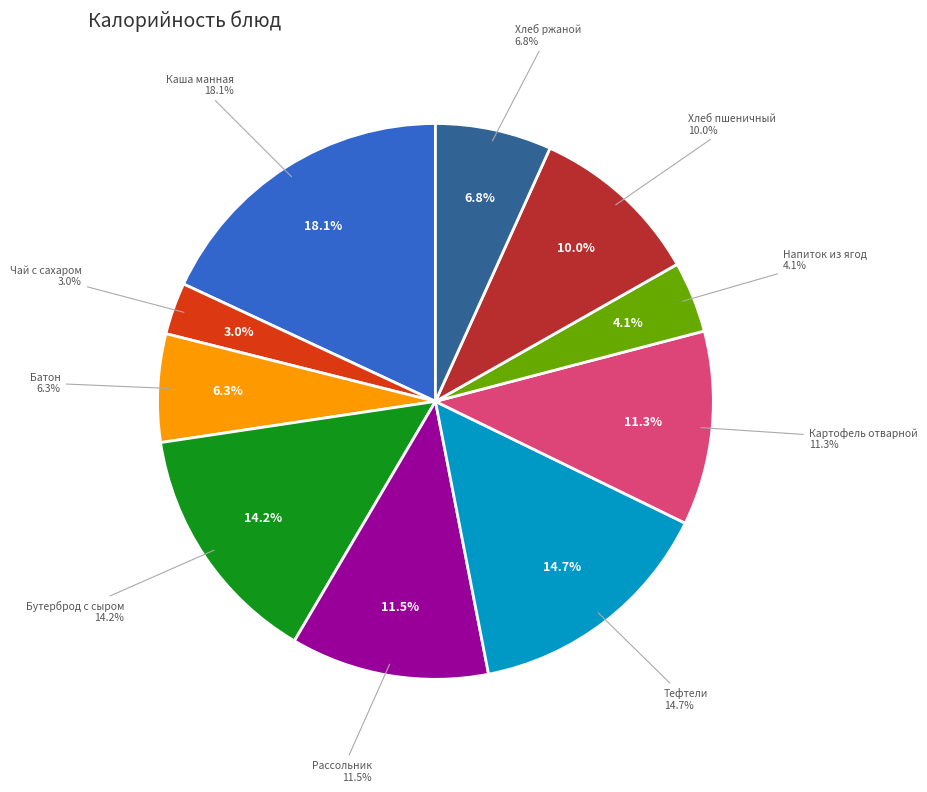

Does Картофель отварной account for over 50% of the chart?

No